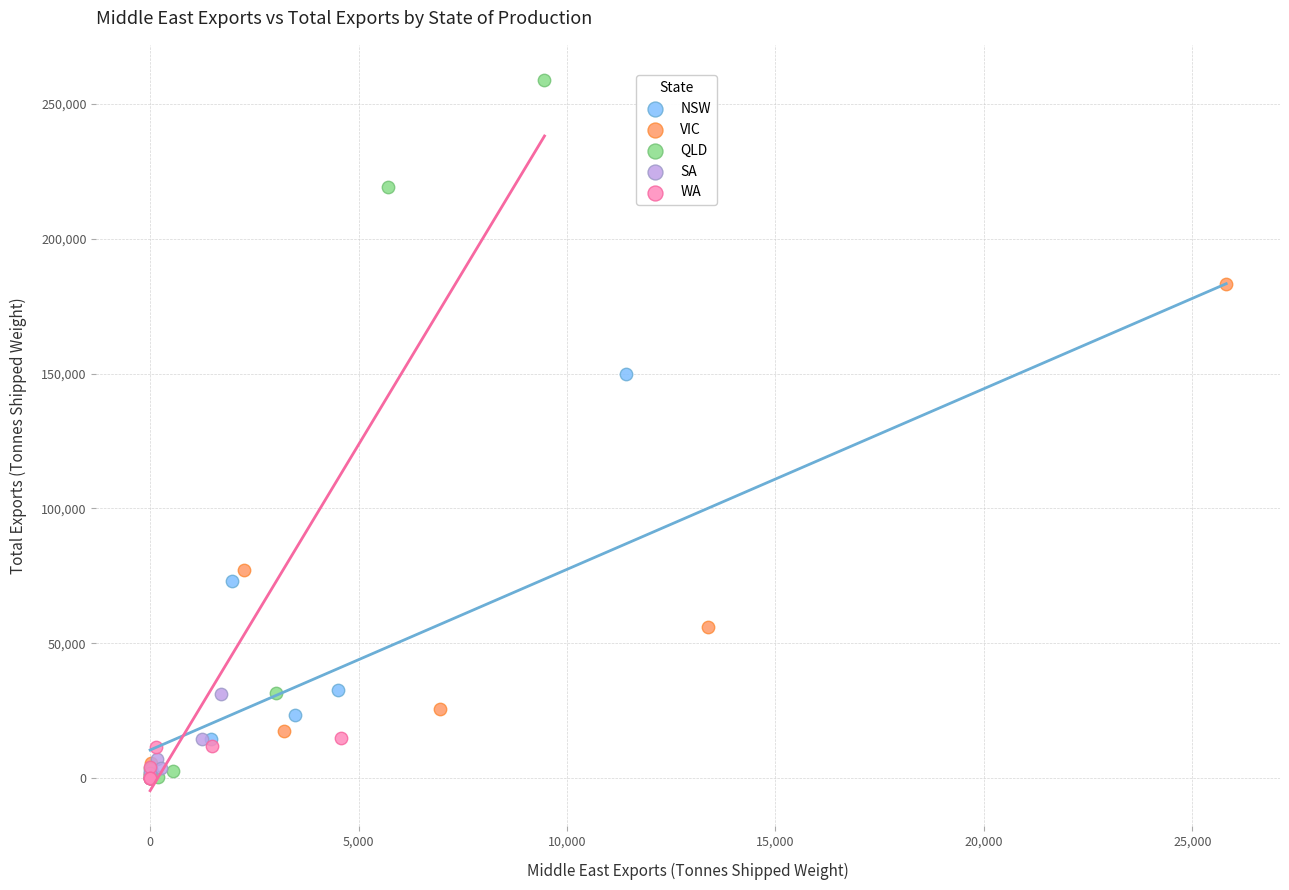

Which series contains the highest Y value?

QLD